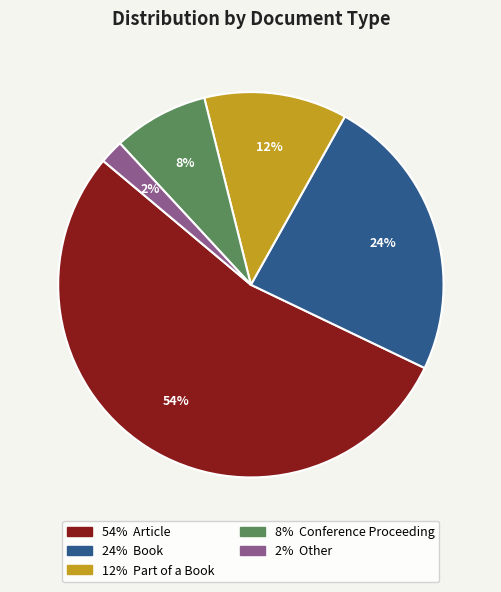

To the nearest percent, what is the average slice percentage?

20%